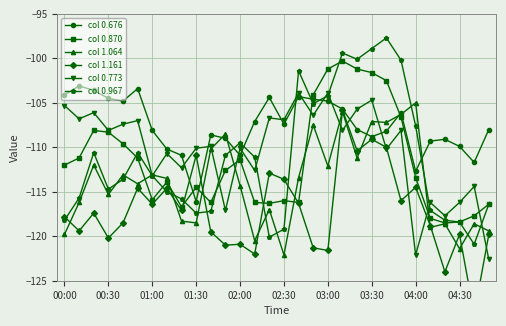

List the series in order of their peak value, lowest first.

col 1.161, col 1.064, col 0.773, col 0.676, col 0.870, col 0.967